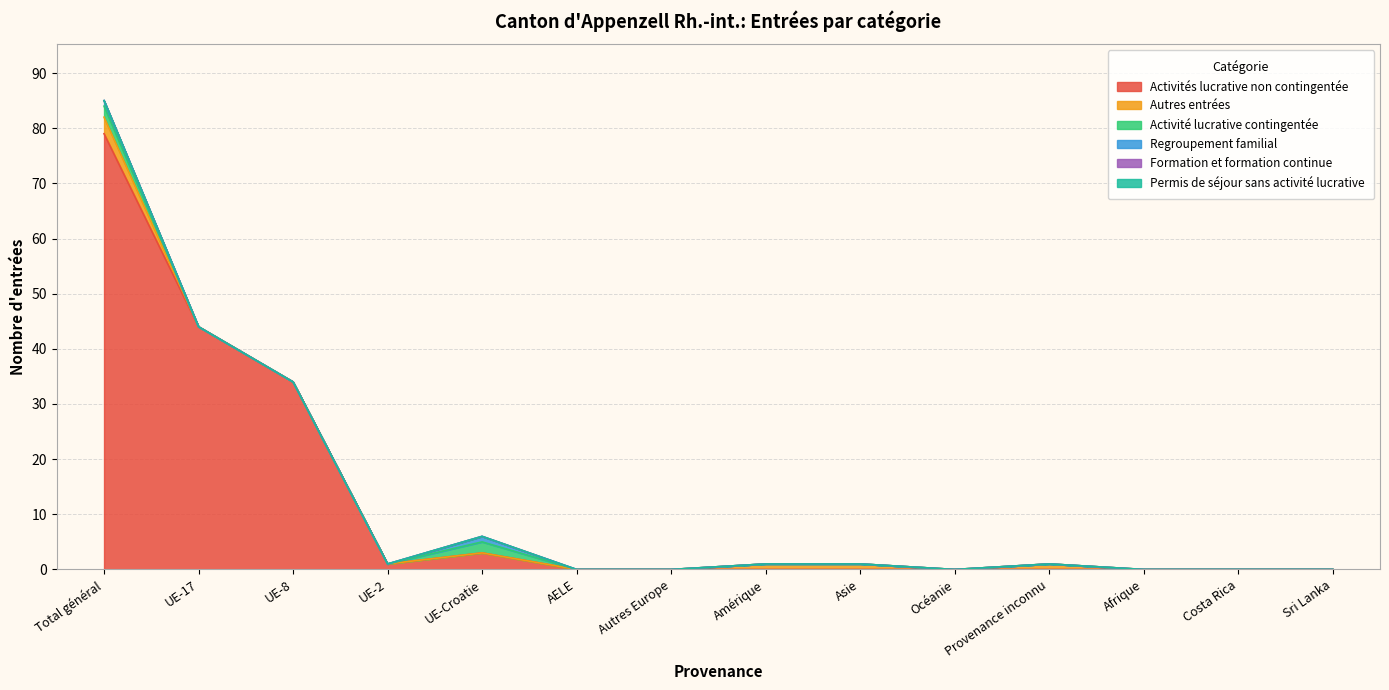

How many lines are shown in the chart?

6